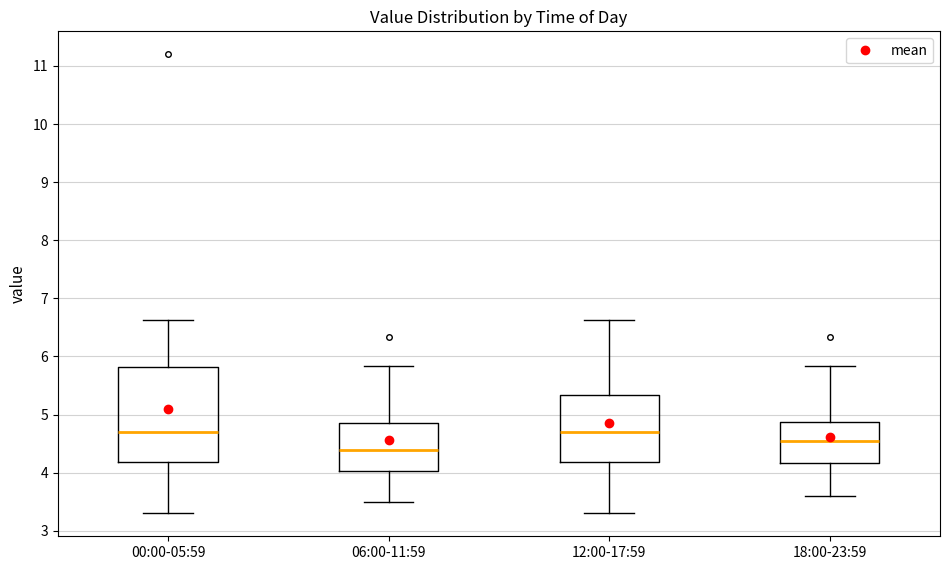

Where is the lower edge of the box for 18:00-23:59 on the y-axis? The values are not printed on the chart, so give them approximately, as read against the axis.

4.2